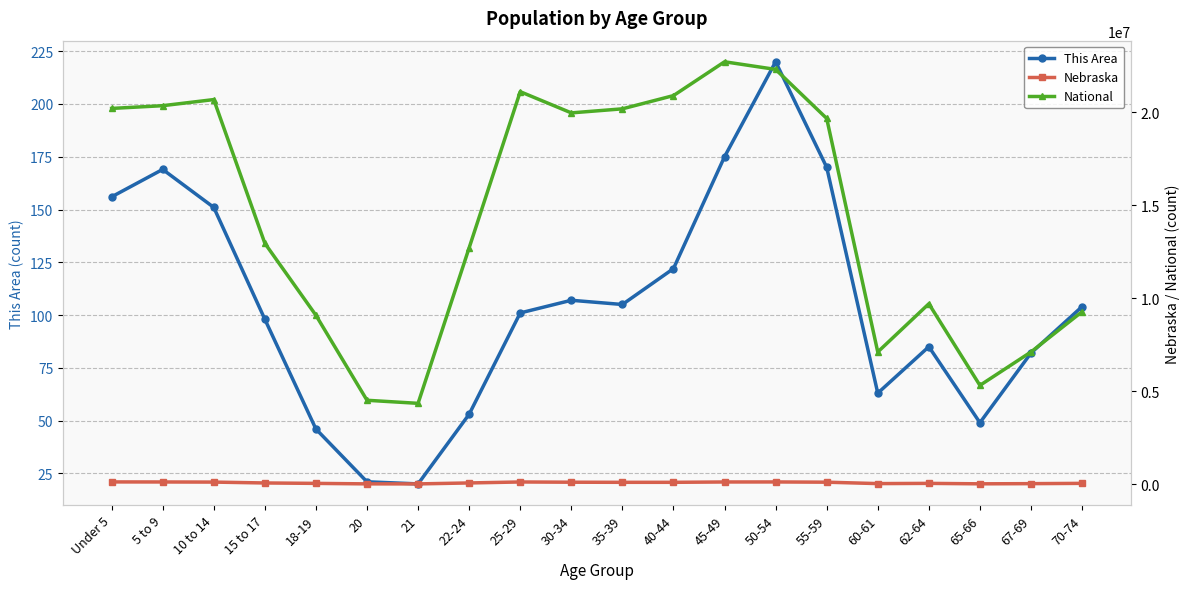

What is the approximate value of This Area at 5 to 9?

169